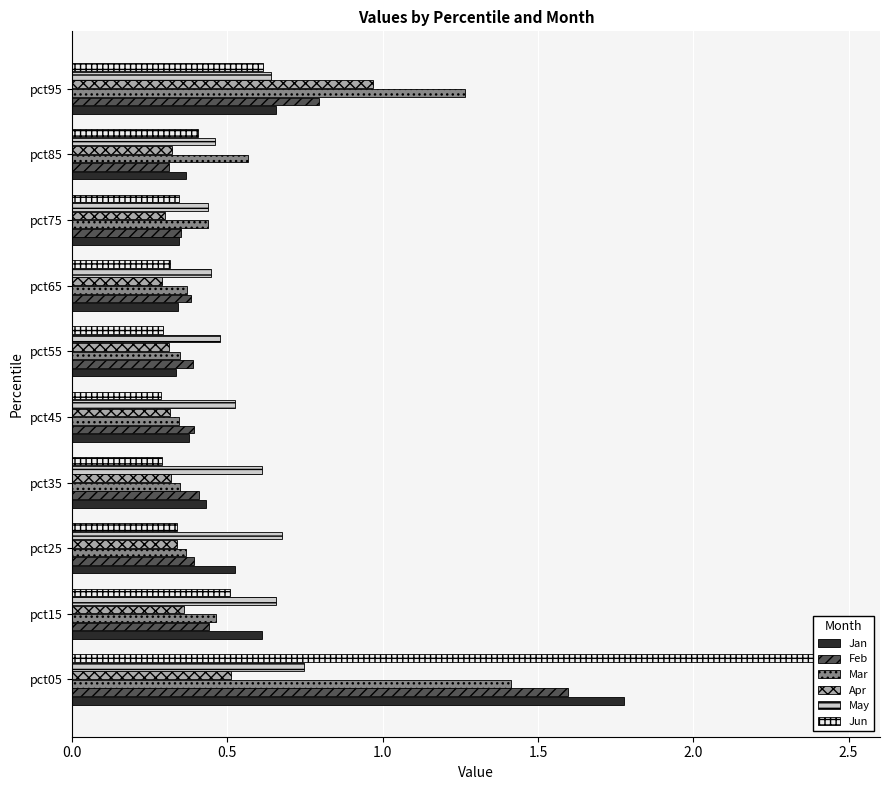

The value of Mar at pct05 is 0.9. True or false?

False